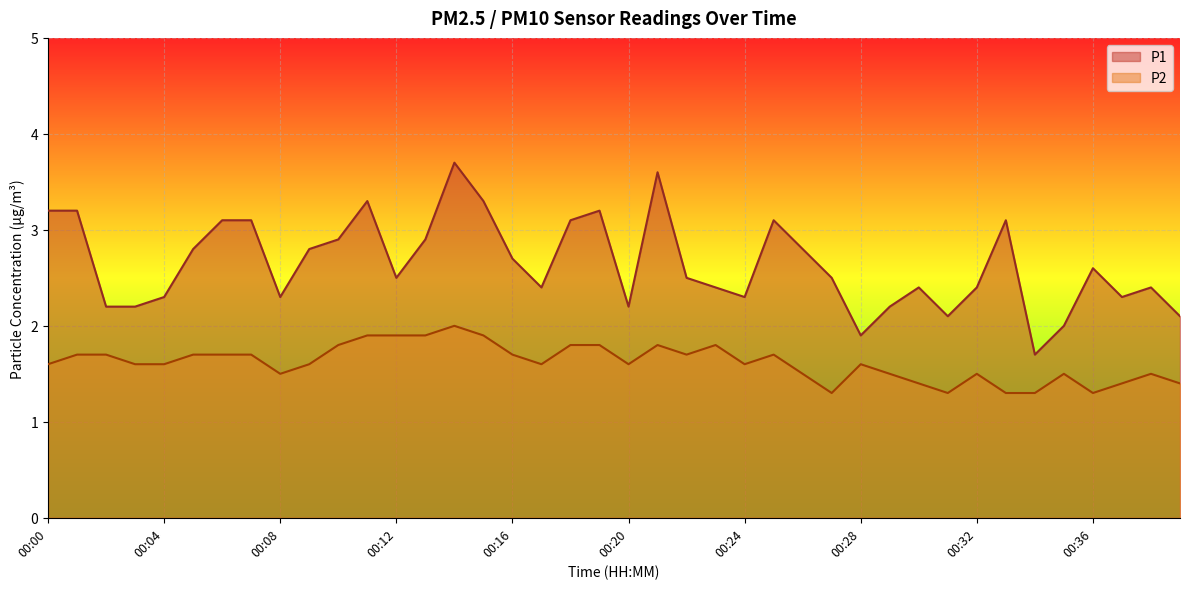

What is the average value of the P1 series?

2.6